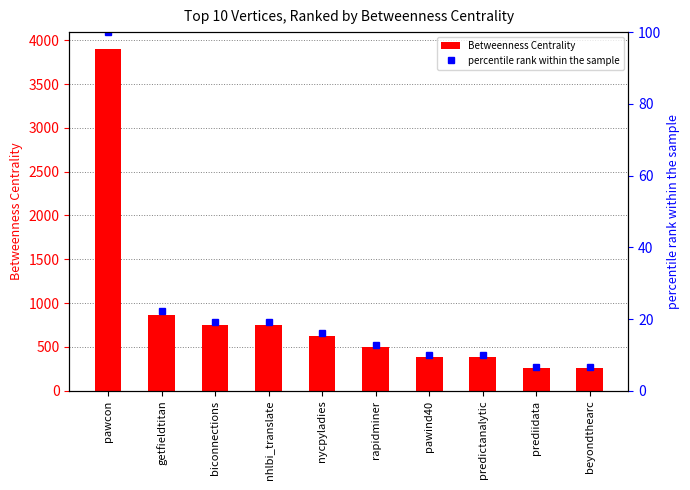

What is the difference between the percentile rank within the sample values at getfieldtitan and pawind40?

12.3